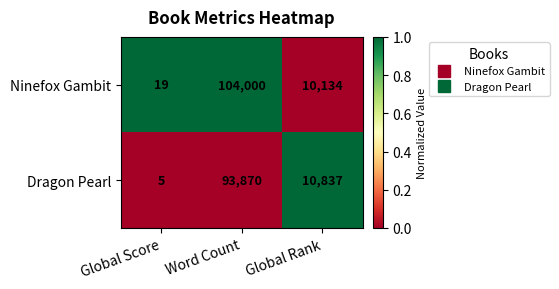

The Ninefox Gambit series shows 67670 at Word Count. True or false?

False